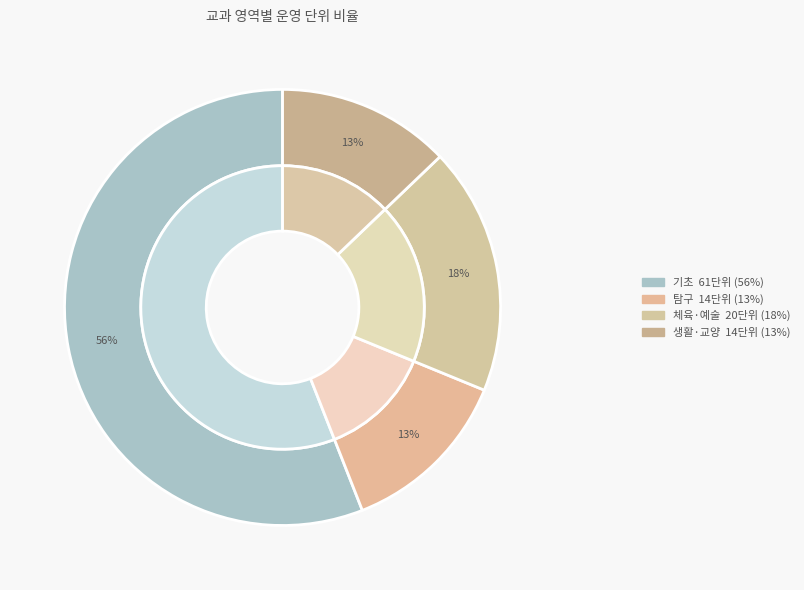

To the nearest percent, what is the average slice percentage?

25%